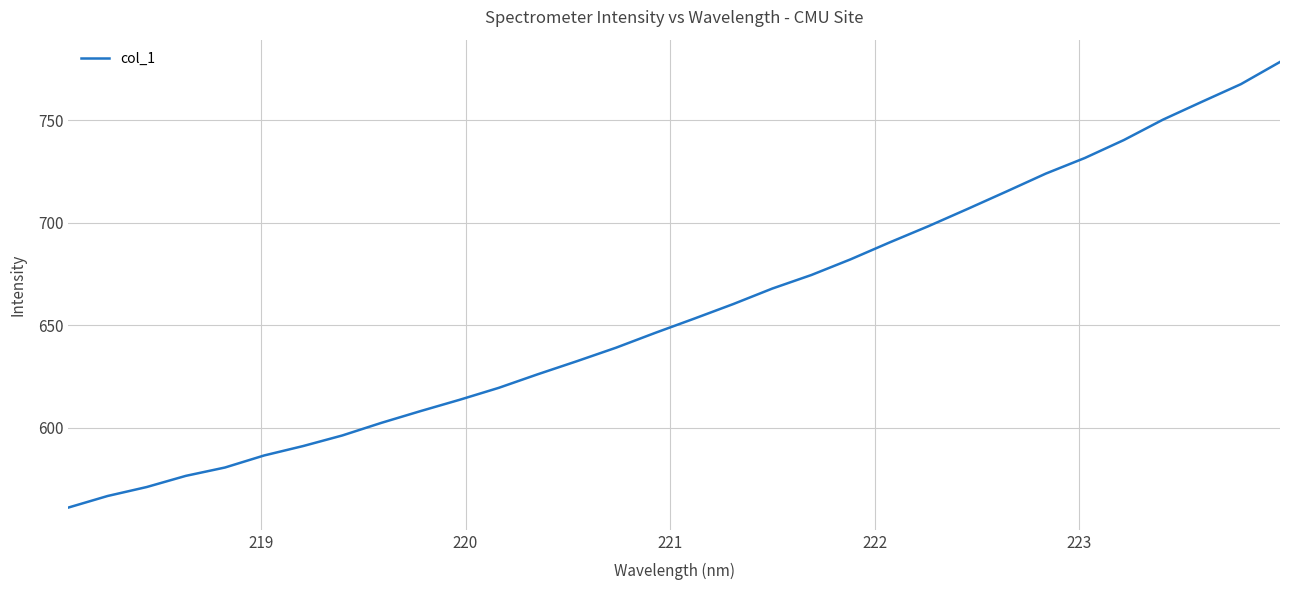

What is the difference between the maximum and minimum values?

217.4